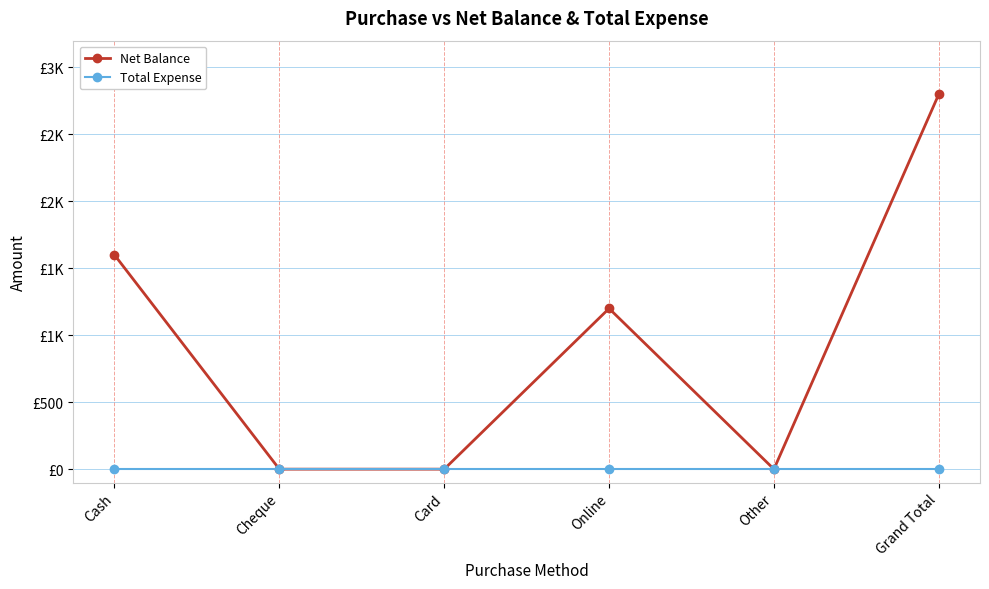

Is this an area chart (filled region under the line)?

No